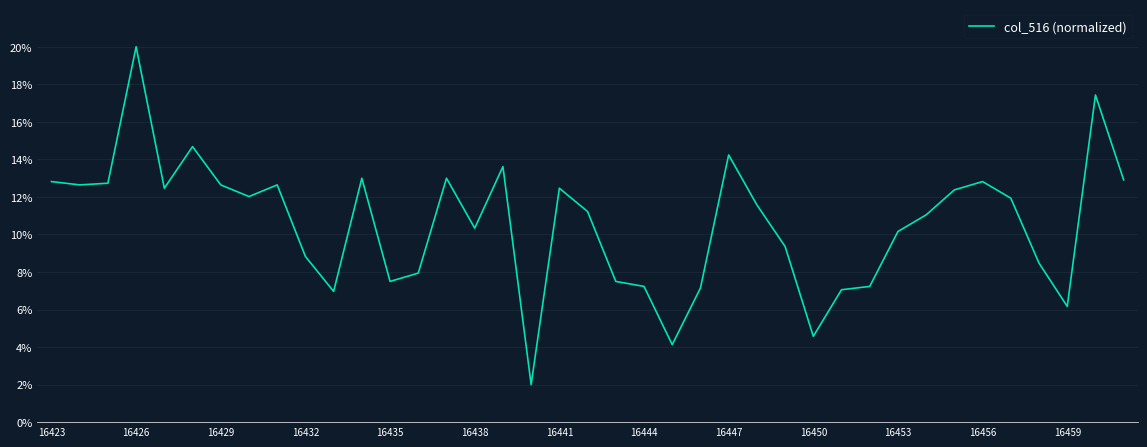

What is the difference between the maximum and minimum values?

18.0